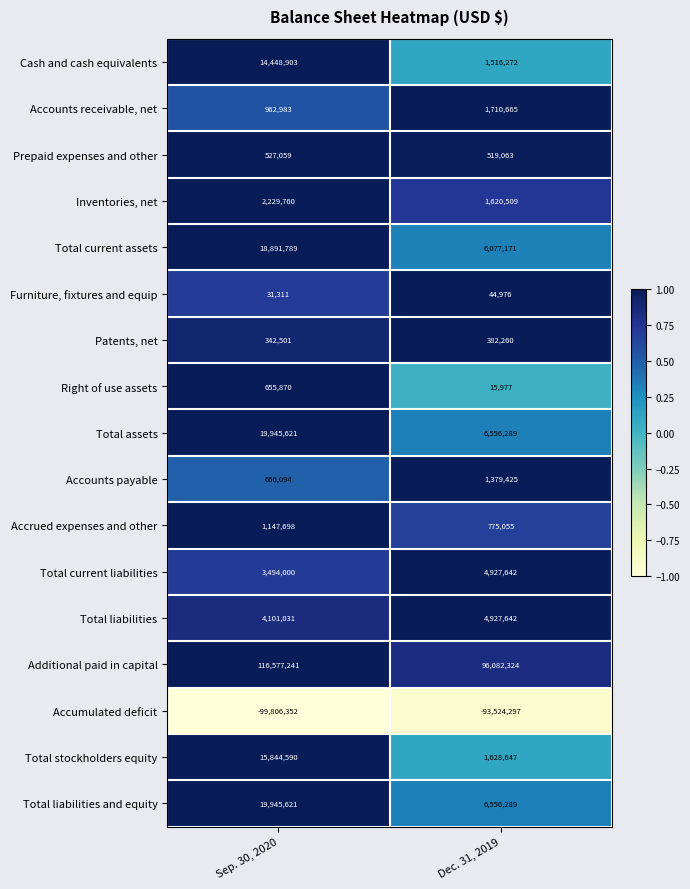

How many categories are shown in the chart?

2